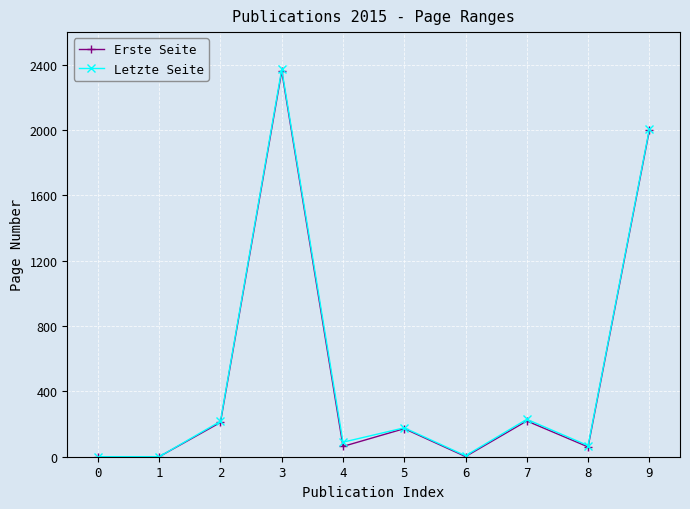

What is the maximum value for Erste Seite?

2360